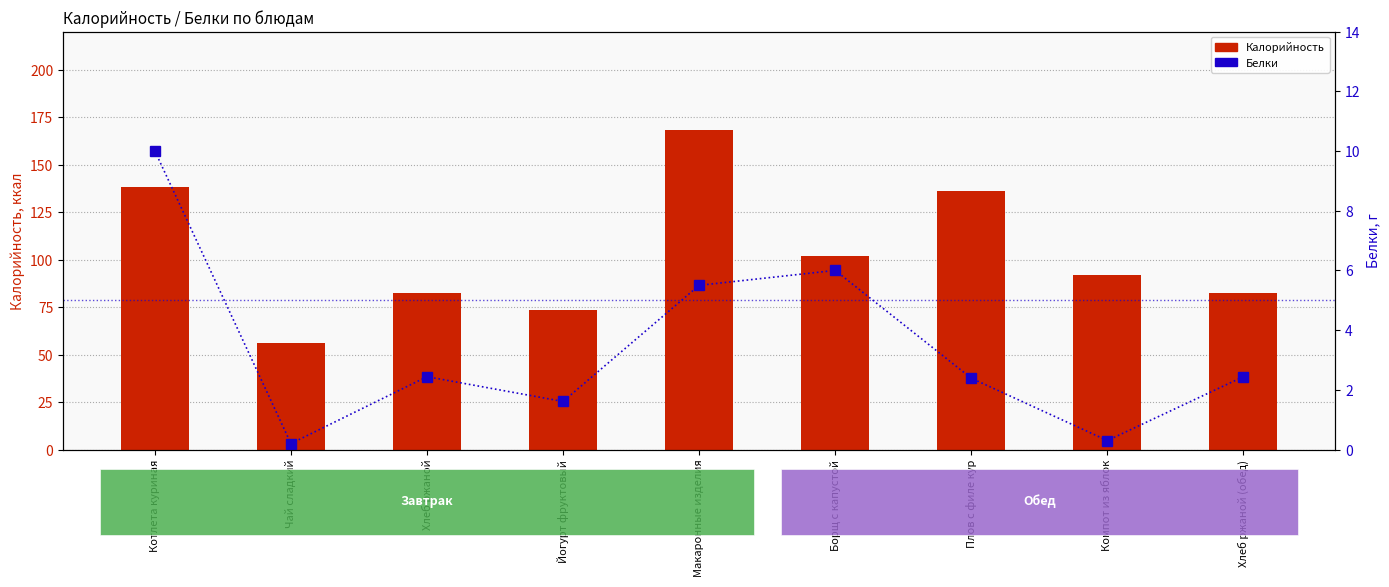

True or false: Калорийность has a value of 56.0 at Чай сладкий.

True